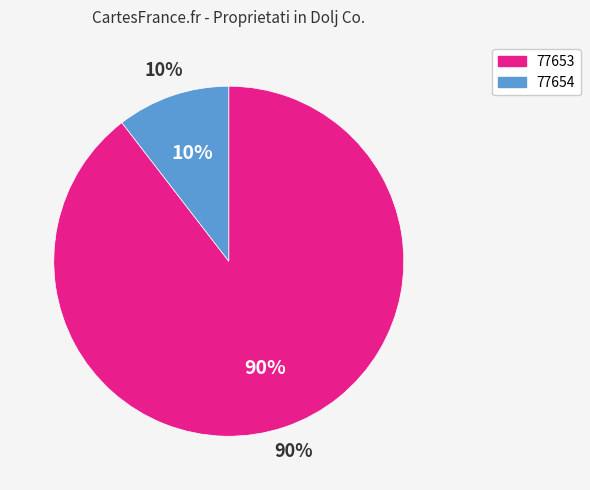

Is it true that 77654 is 1% of the pie?

False